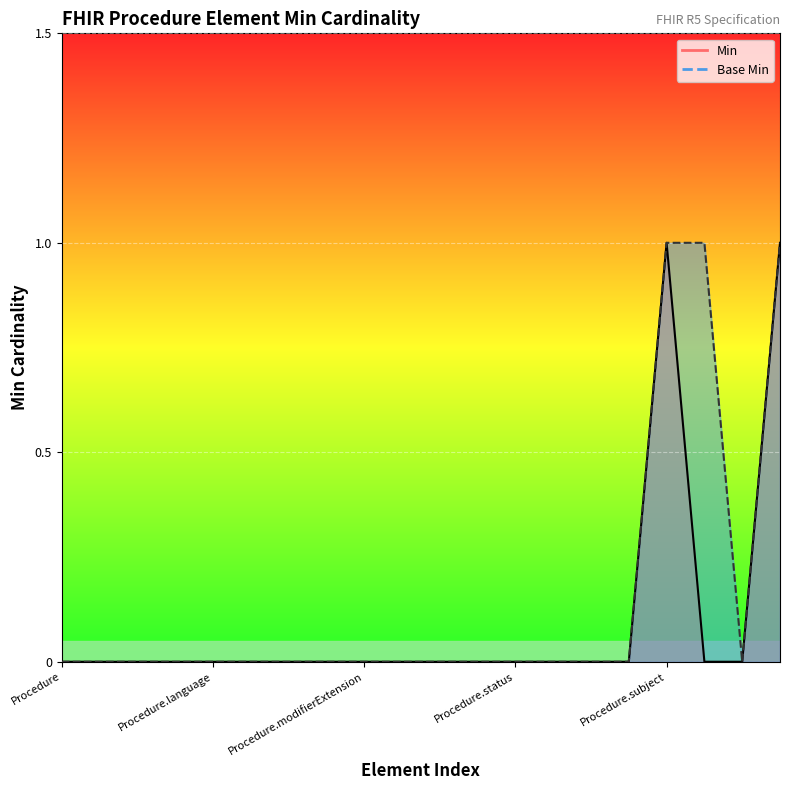

Is it true that Base Min equals 0 at Procedure.identifier?

True